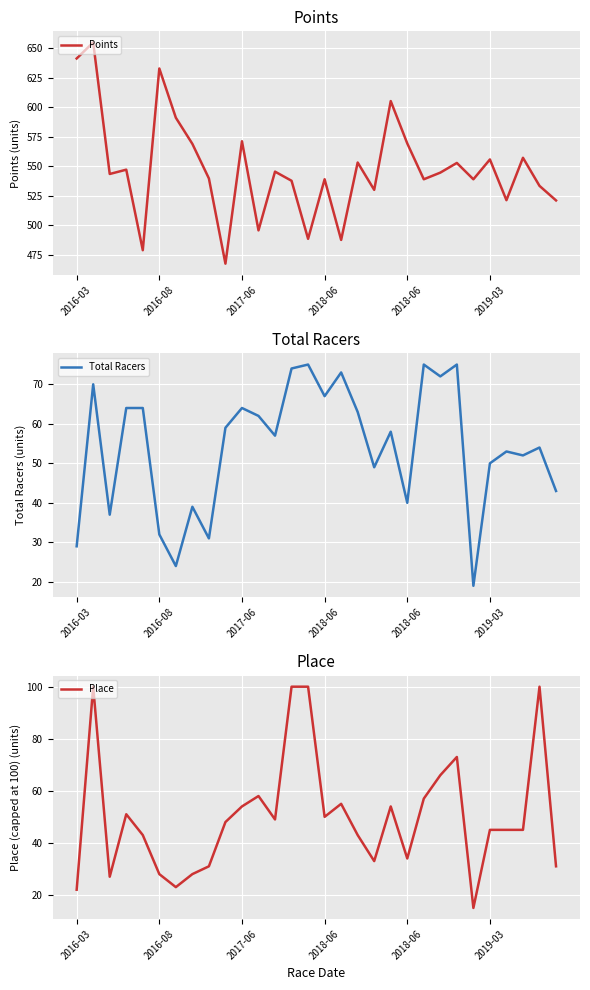

What is the average value of the Place series?

50